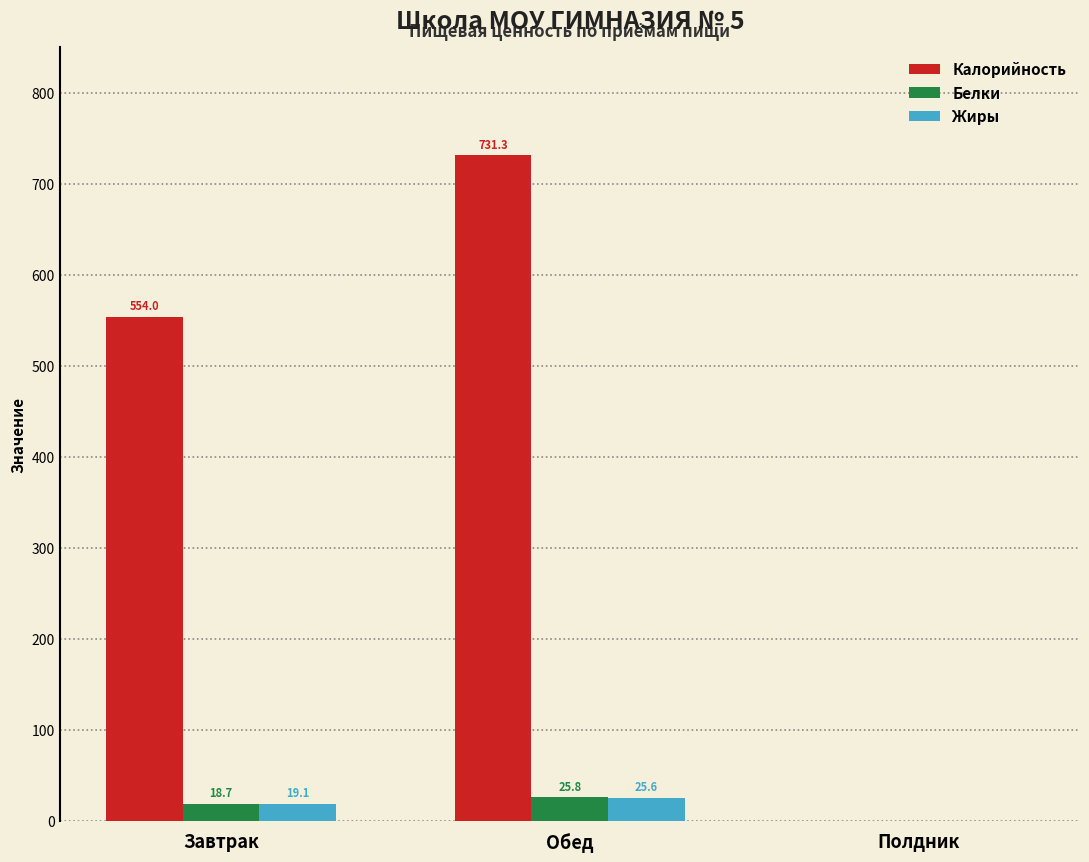

The Белки series shows 0.0 at Полдник. True or false?

True